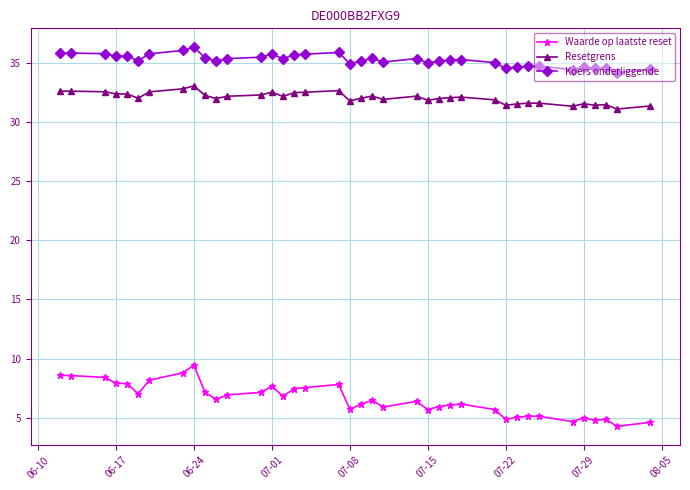

How many lines are shown in the chart?

3